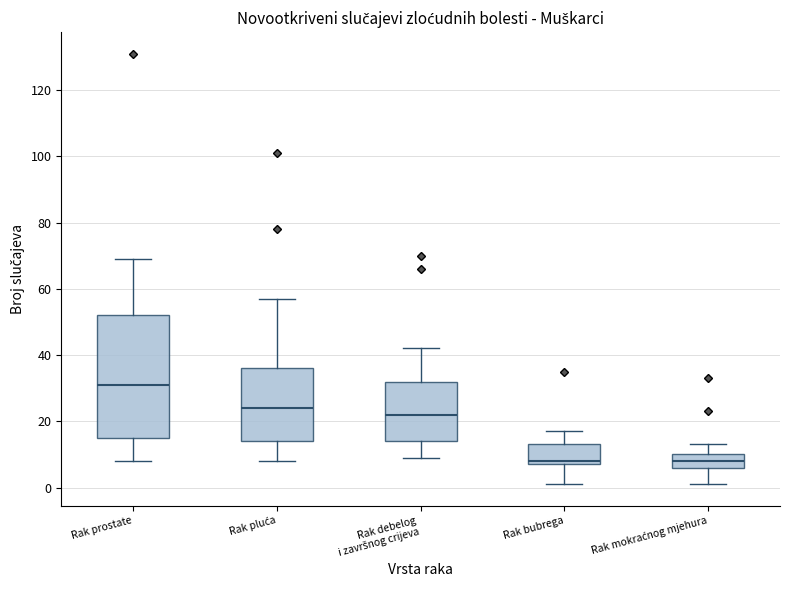

Reading left to right, transcribe this box plot: for each box, give where its median line is, the range the box spans, and where its two whiskers end, as read against the y-axis. The values are not printed on the chart, so give them approximately, as read against the axis.

Rak prostate: median 32, box 16 to 52, whiskers 8 to 70
Rak pluća: median 24, box 14 to 36, whiskers 8 to 58
Rak debelog i završnog crijeva: median 22, box 14 to 32, whiskers 10 to 42
Rak bubrega: median 8 (just above the box's lower edge), box 8 to 14, whiskers 2 to 18
Rak mokraćnog mjehura: median 8, box 6 to 10, whiskers 2 to 14